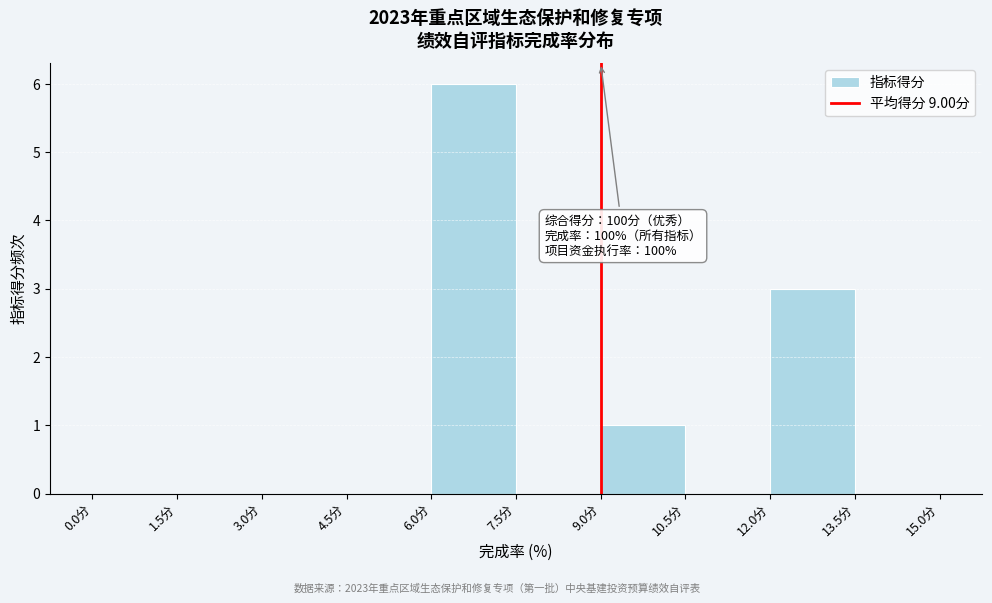

Over which range of the x-axis is the bar tallest?

6.0 to 7.5